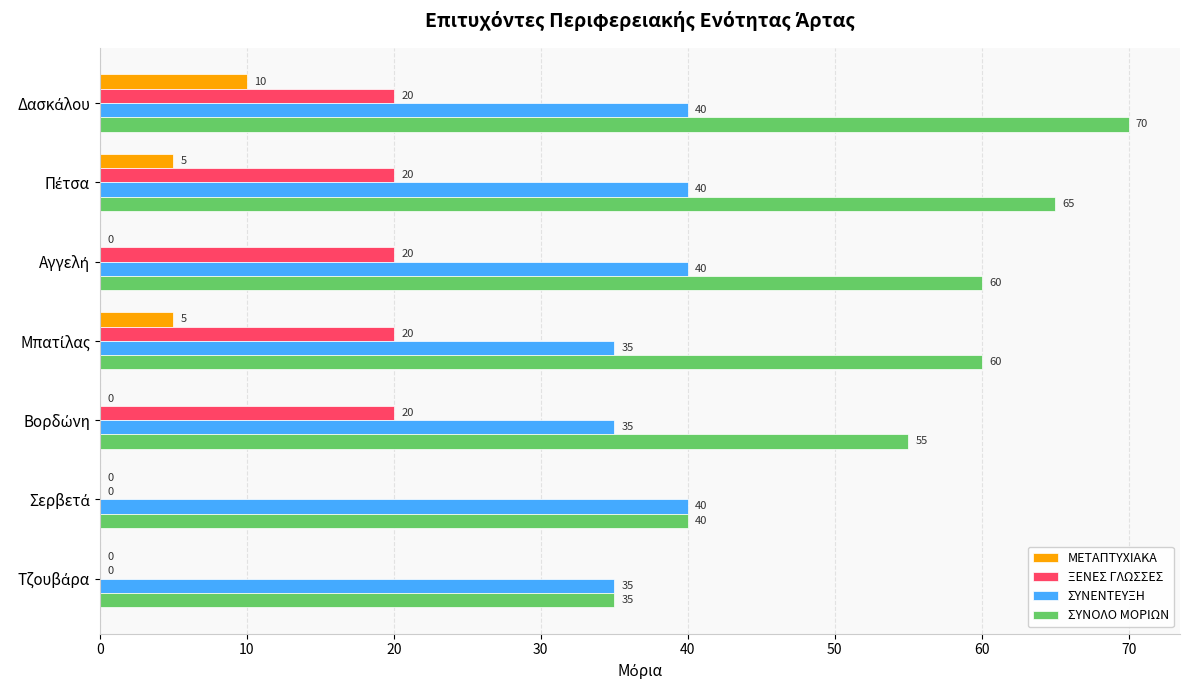

What is the highest value of the ΞΕΝΕΣ ΓΛΩΣΣΕΣ series?

20